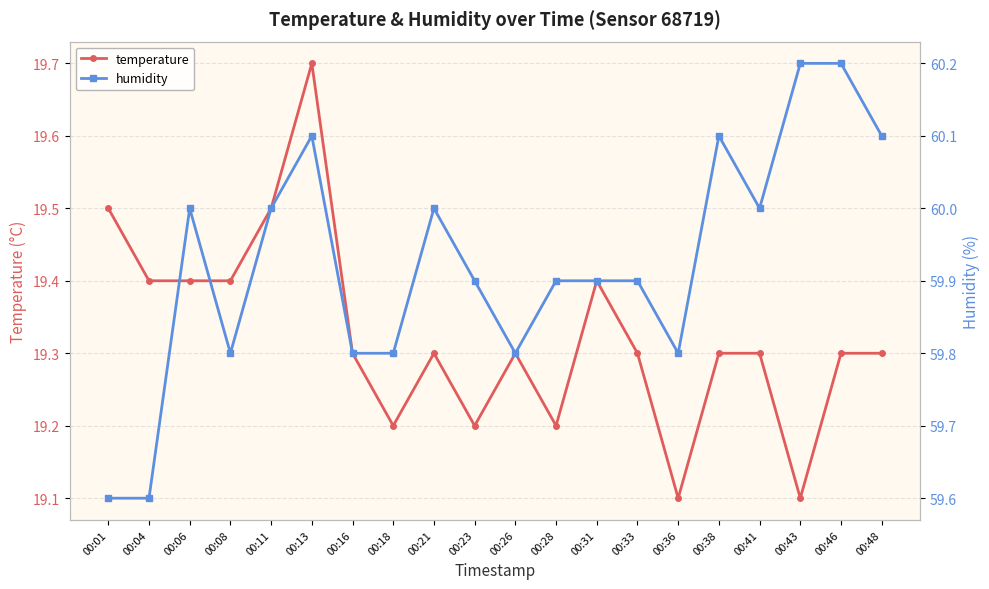

What are all the series names shown in the legend?

temperature, humidity